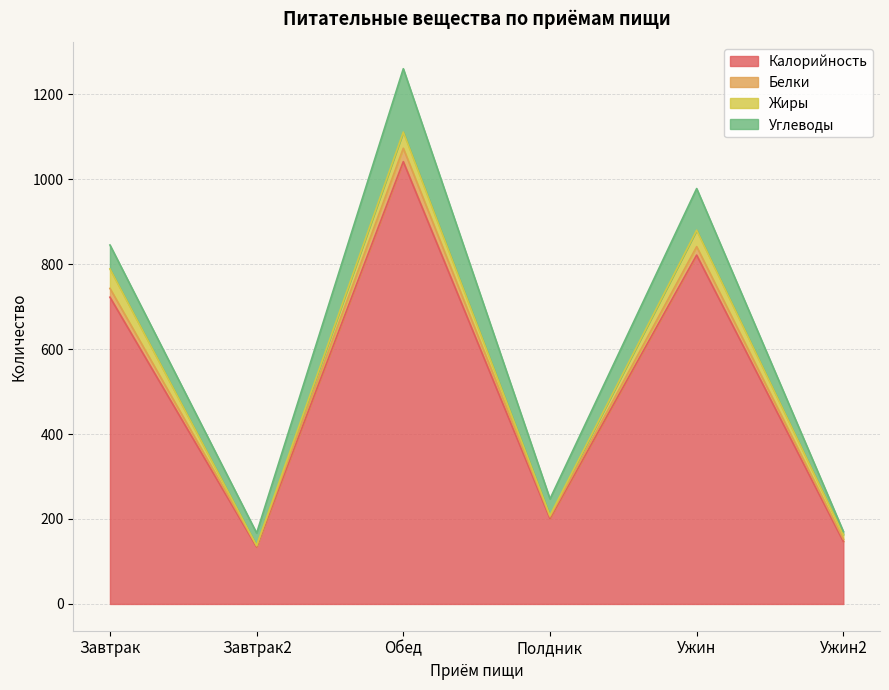

At which category is the sum across all series the highest?

Обед